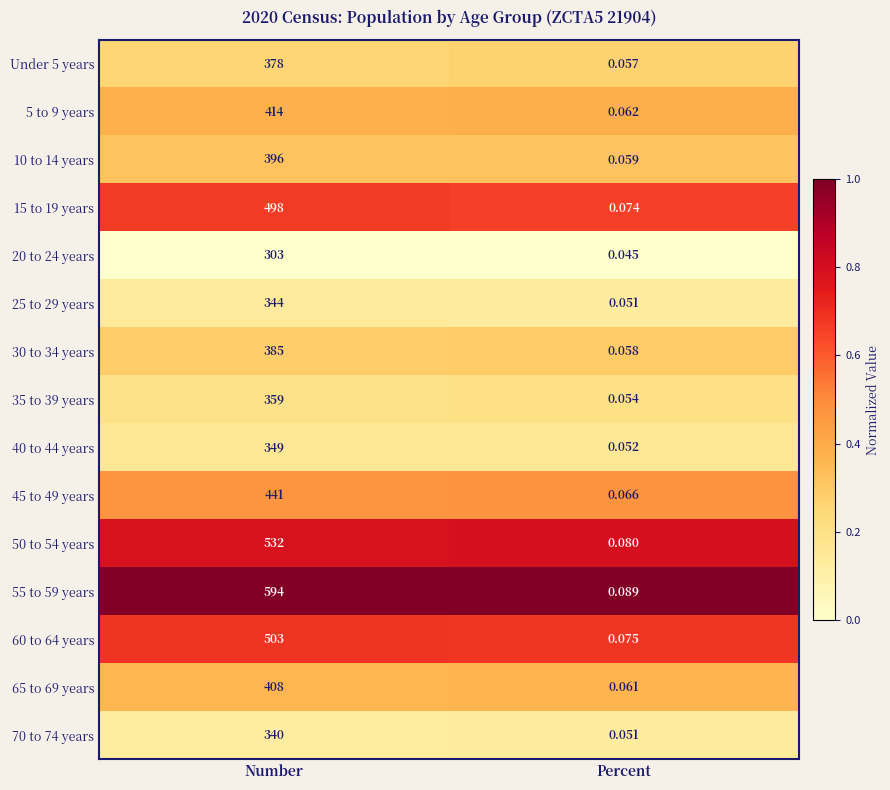

At which category does the chart reach its minimum across all series?

Percent